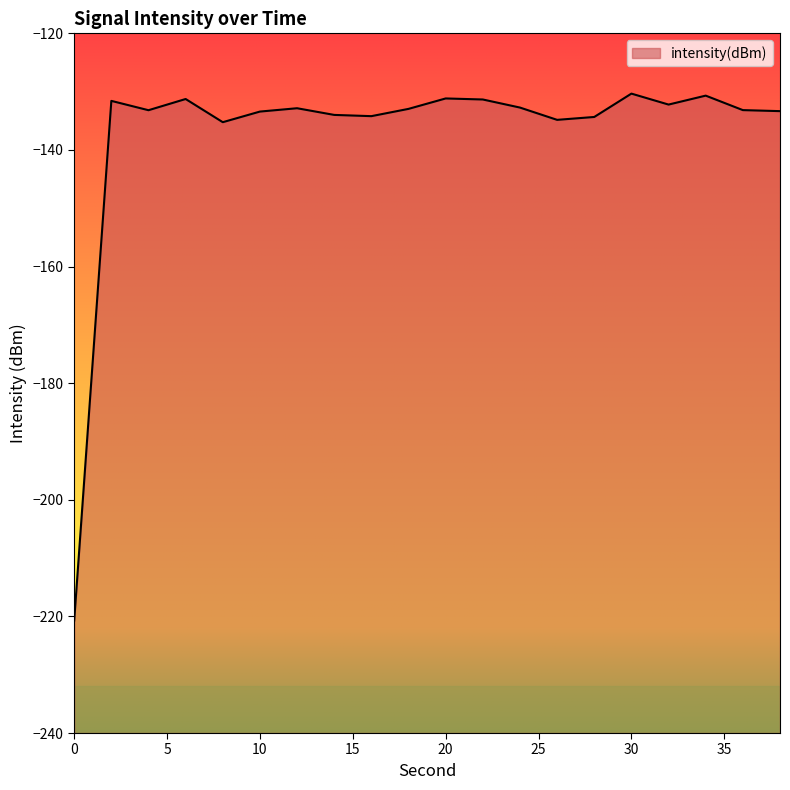

The chart shows a value of -135.2 at 8. True or false?

True